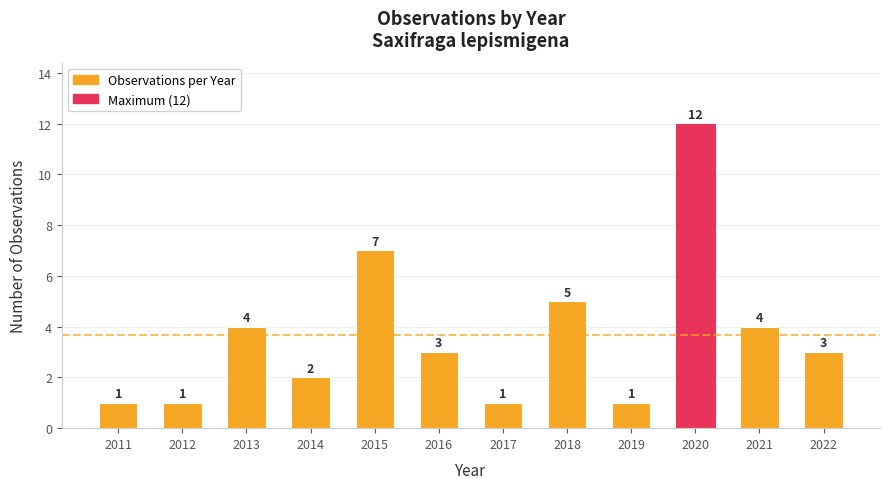

What is the average value?

4